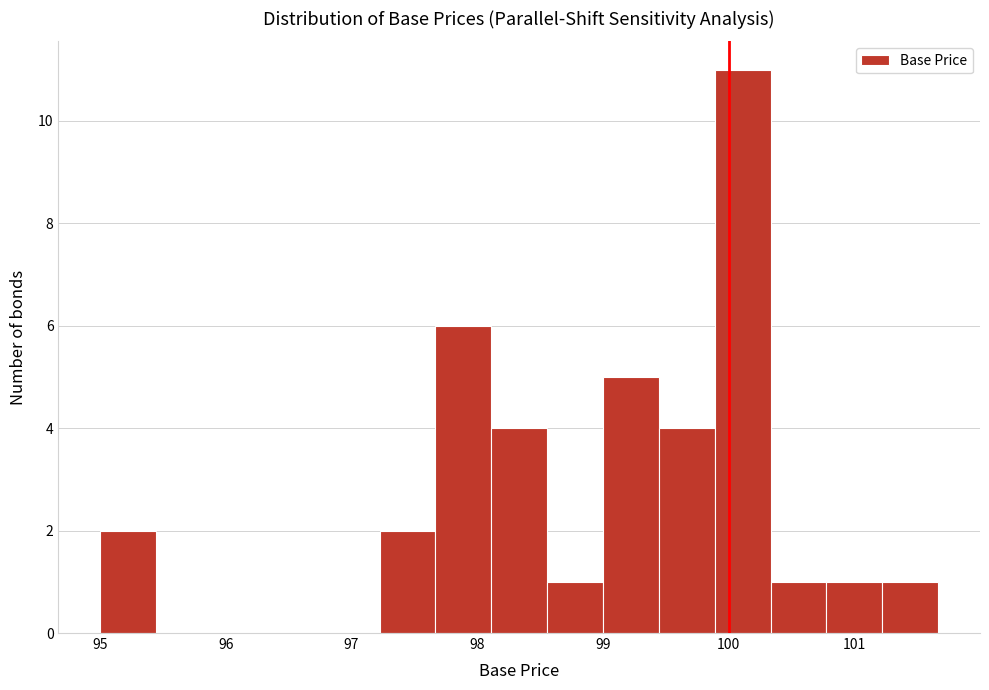

Which range on the x-axis has the tallest bar?

99.9 to 100.3